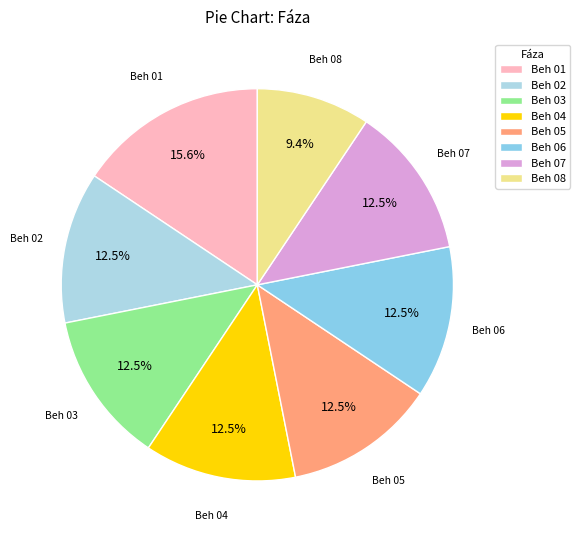

Between Beh 04 and Beh 01, which is larger?

Beh 01